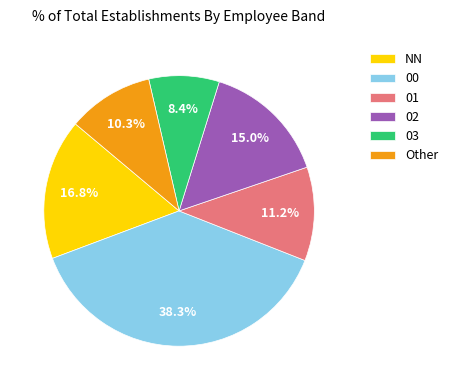

Combined, what portion of the pie is 01 and 02?

26.2%